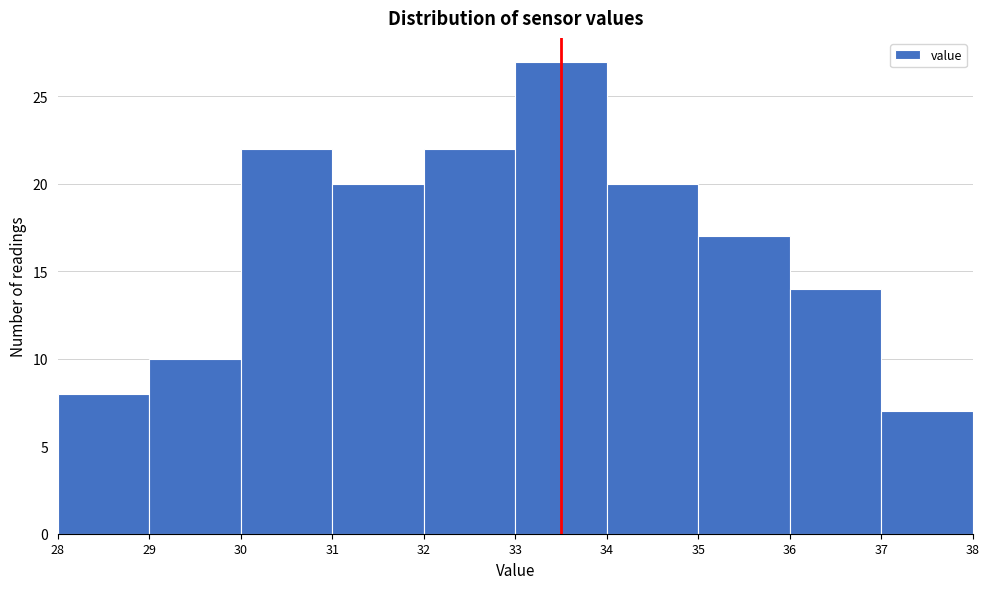

Reading left to right, list every bar in this chart as the range it spans on the x-axis followed by its height. The values are not printed on the chart, so give them approximately, as read against the axis.

28 to 29: 8
29 to 30: 10
30 to 31: 22
31 to 32: 20
32 to 33: 22
33 to 34: 27
34 to 35: 20
35 to 36: 17
36 to 37: 14
37 to 38: 7